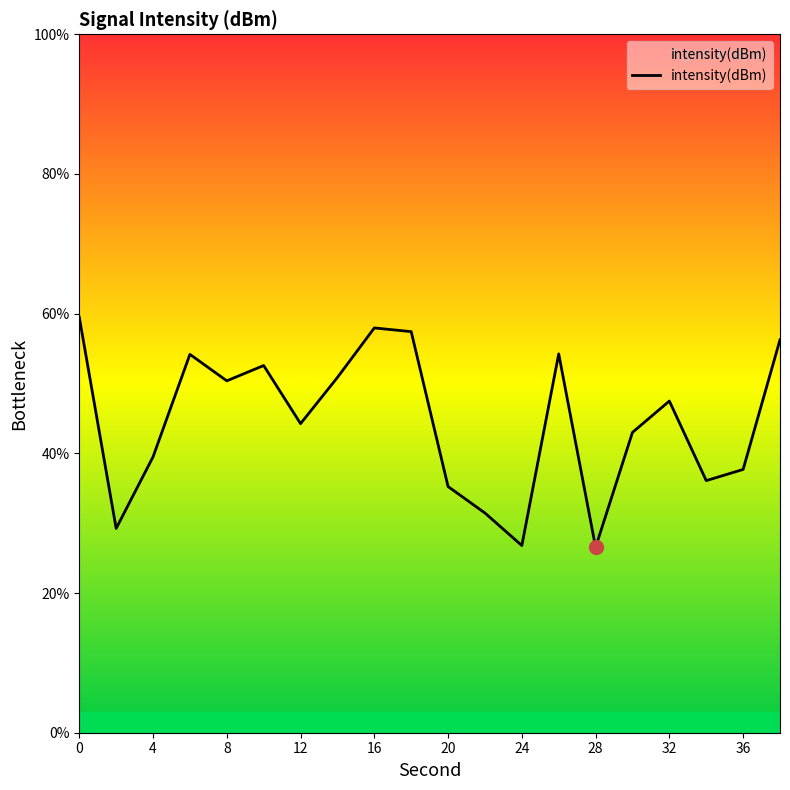

True or false: there are more than 0 points higher than both neighbors.

True